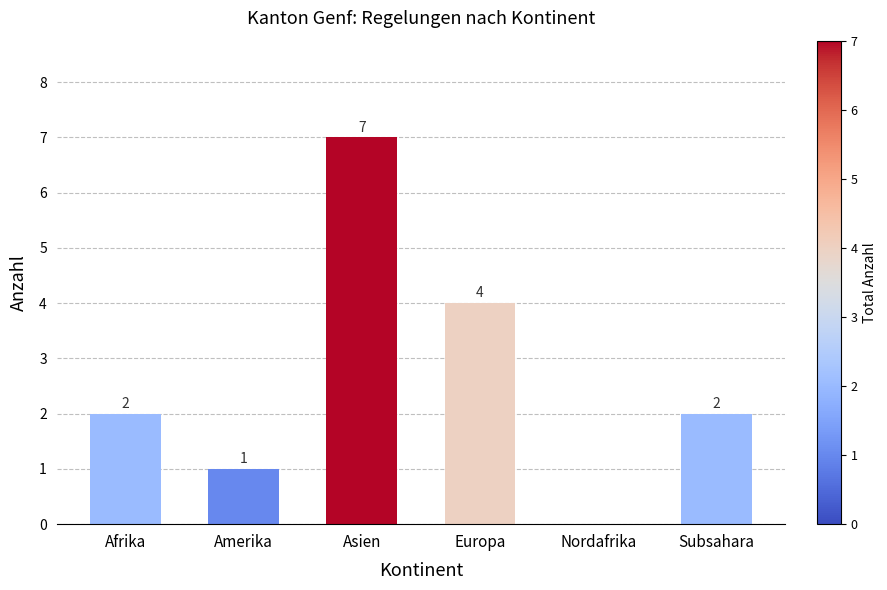

What is the maximum value shown in the chart?

7